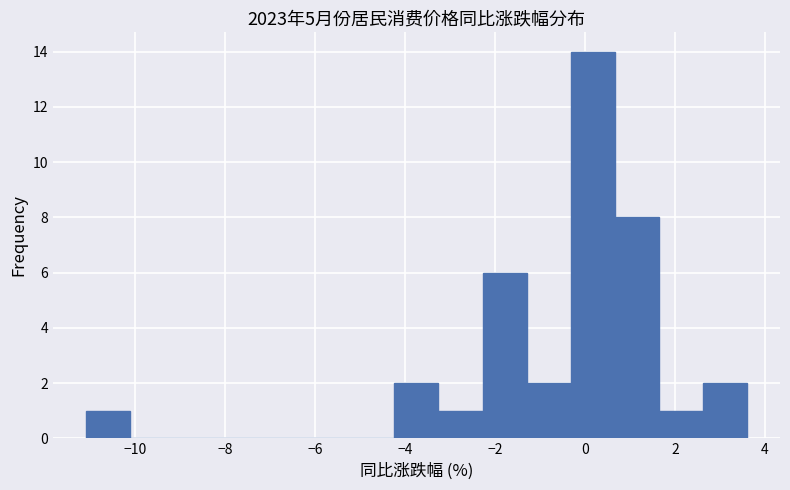

How tall is the bar that spans 0.66 to 1.64 on the x-axis? Neither the bar edges nor the heights are printed on the chart, so give them approximately, as read against the axes.

8